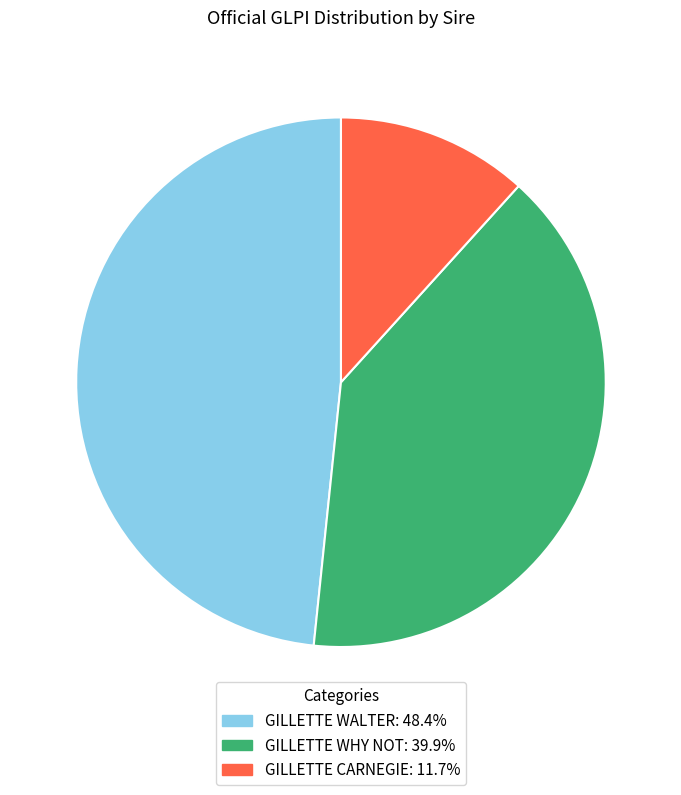

Does GILLETTE CARNEGIE account for over 50% of the chart?

No